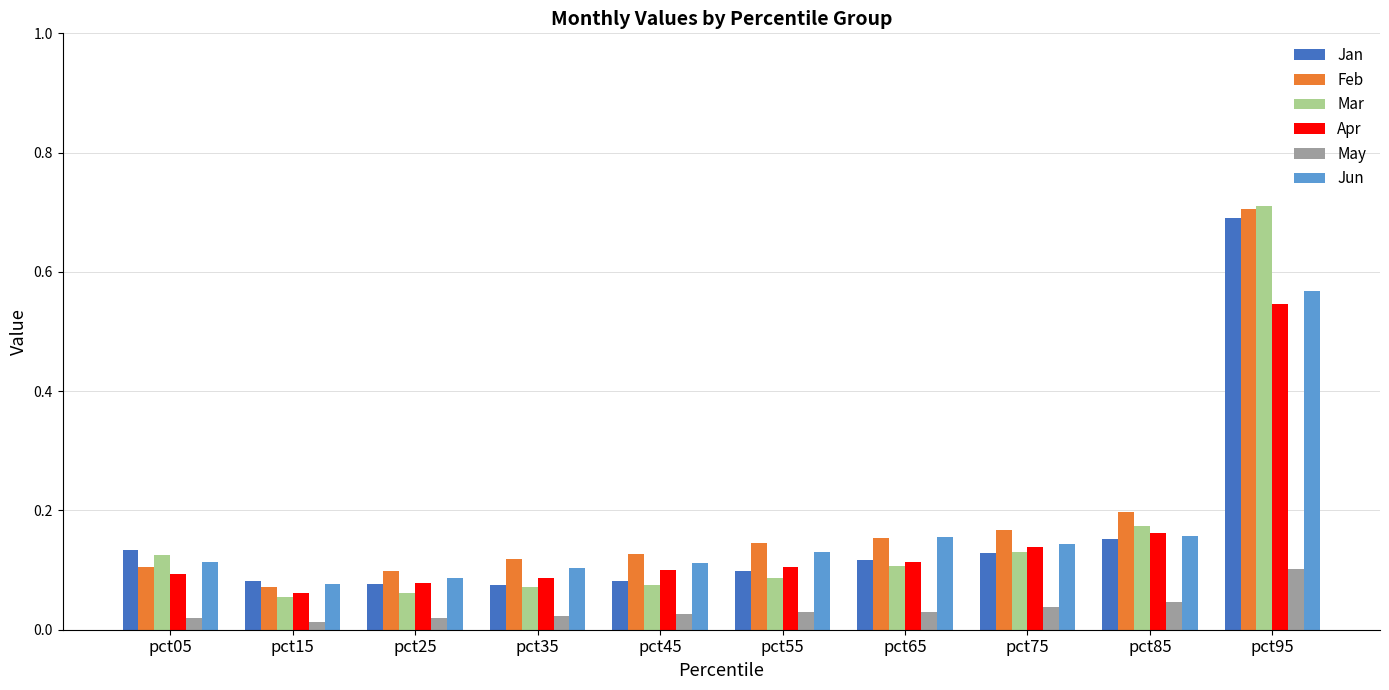

What is the sum of all Apr values?

1.5